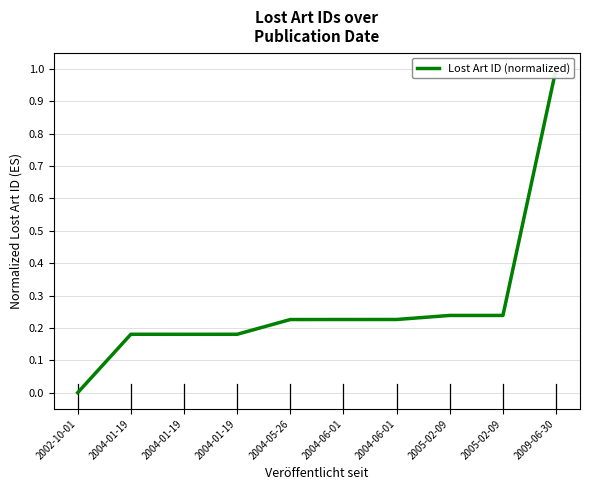

Reading left to right, what are all the values shown in this chart?

0.0	0.2	0.2	0.2	0.2	0.2	0.2	0.2	0.2	1.0